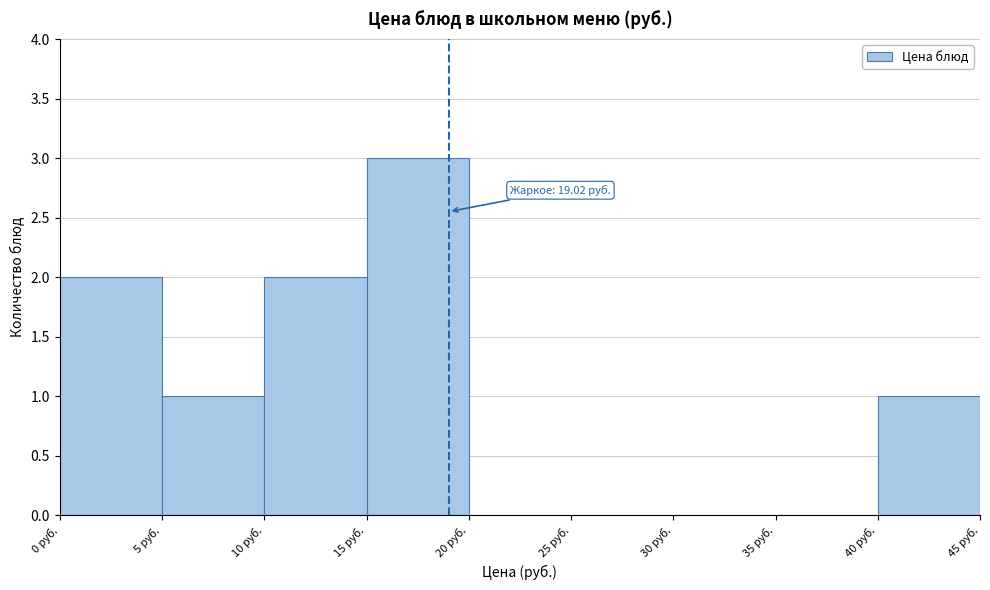

Which range on the x-axis has the tallest bar?

15 to 20